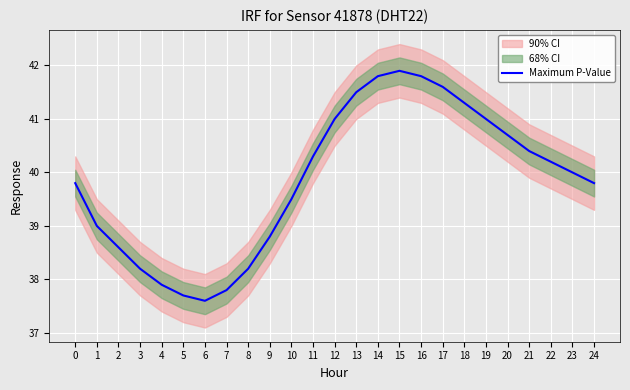

List the labels in order of value, smallest first.

6, 5, 7, 4, 3, 8, 2, 9, 1, 10, 0, 24, 23, 22, 11, 21, 20, 12, 19, 18, 13, 17, 14, 16, 15